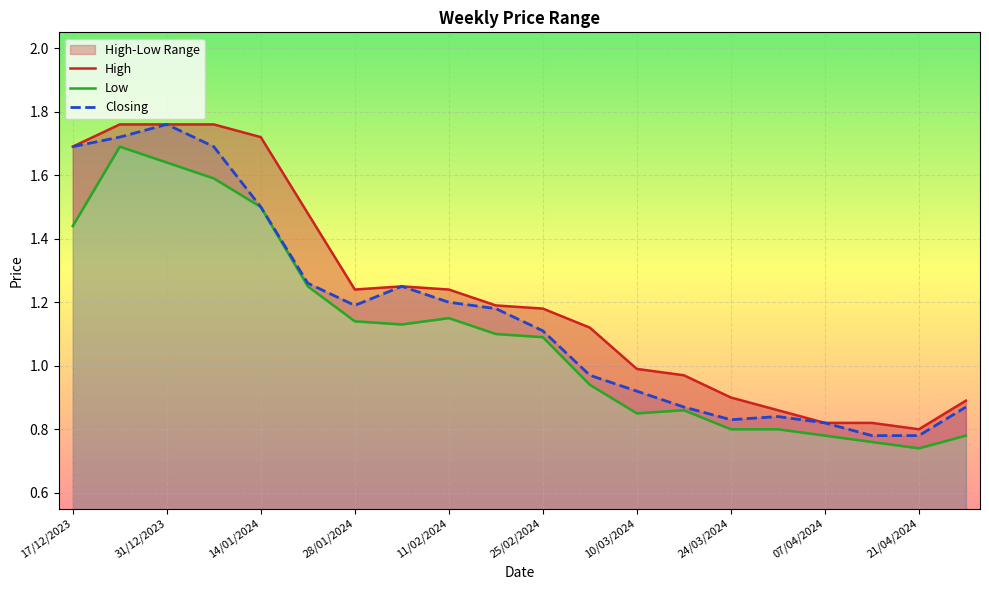

Which has a higher value, 14/04/2024 or 31/12/2023?

31/12/2023